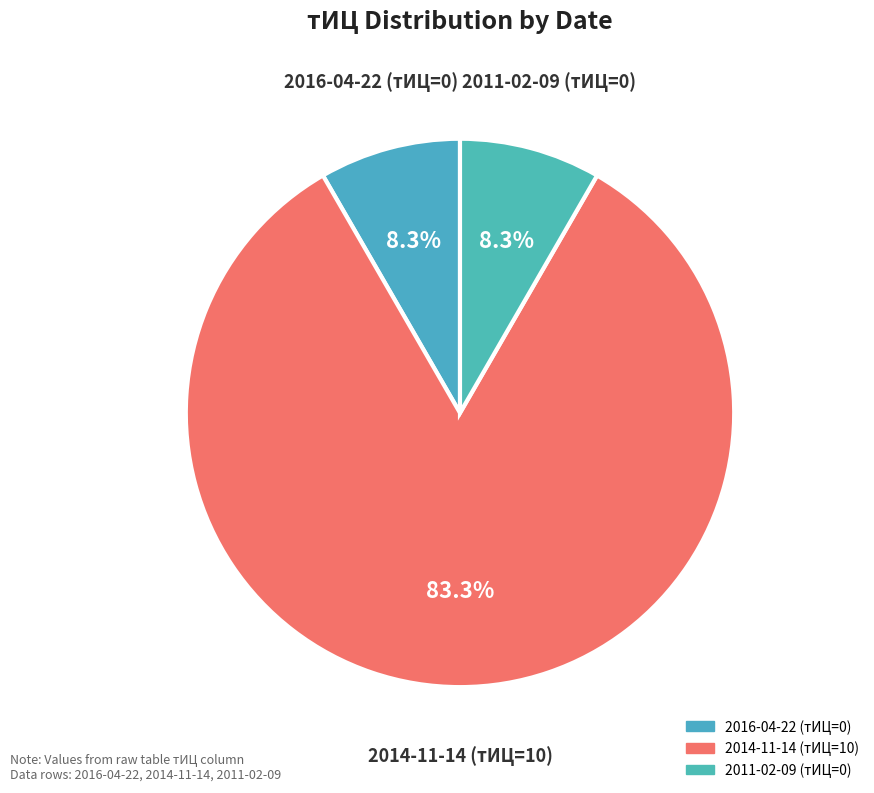

Which has a higher value, 2011-02-09 or 2014-11-14?

2014-11-14